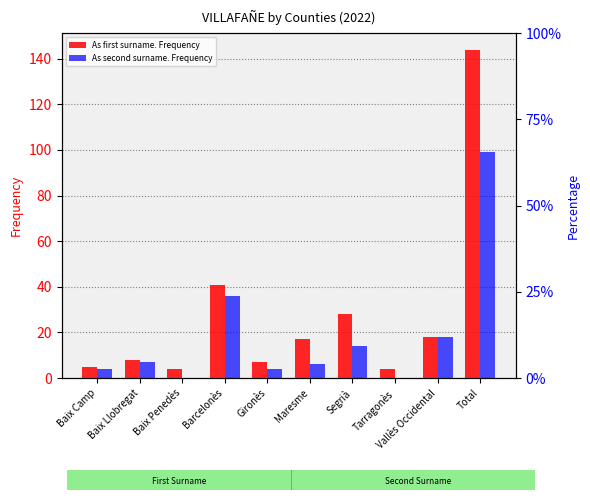

At Segrià, list the series in order from largest to smallest.

As first surname. Frequency, As second surname. Frequency